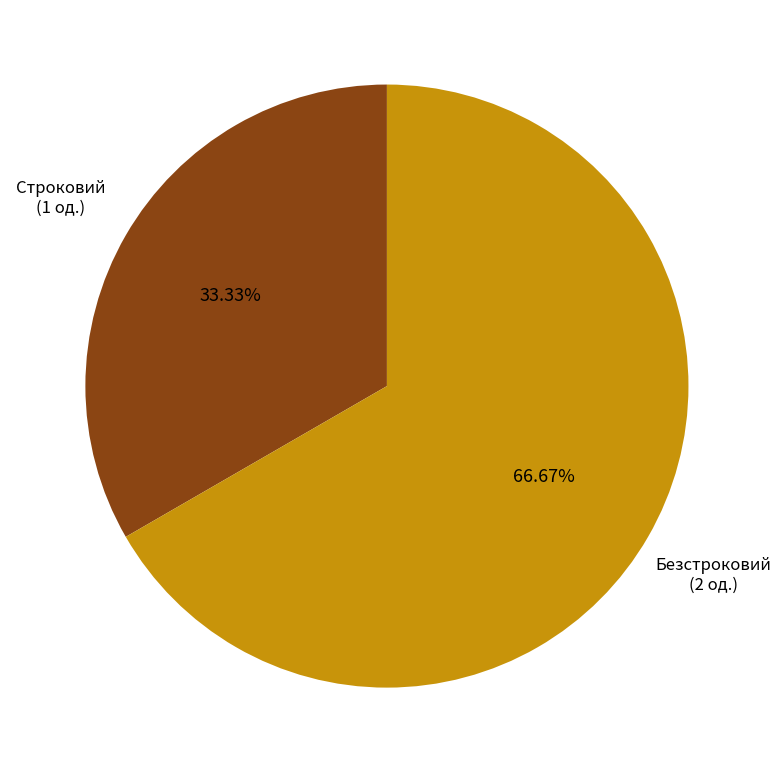

Is there a majority slice in this chart?

Yes